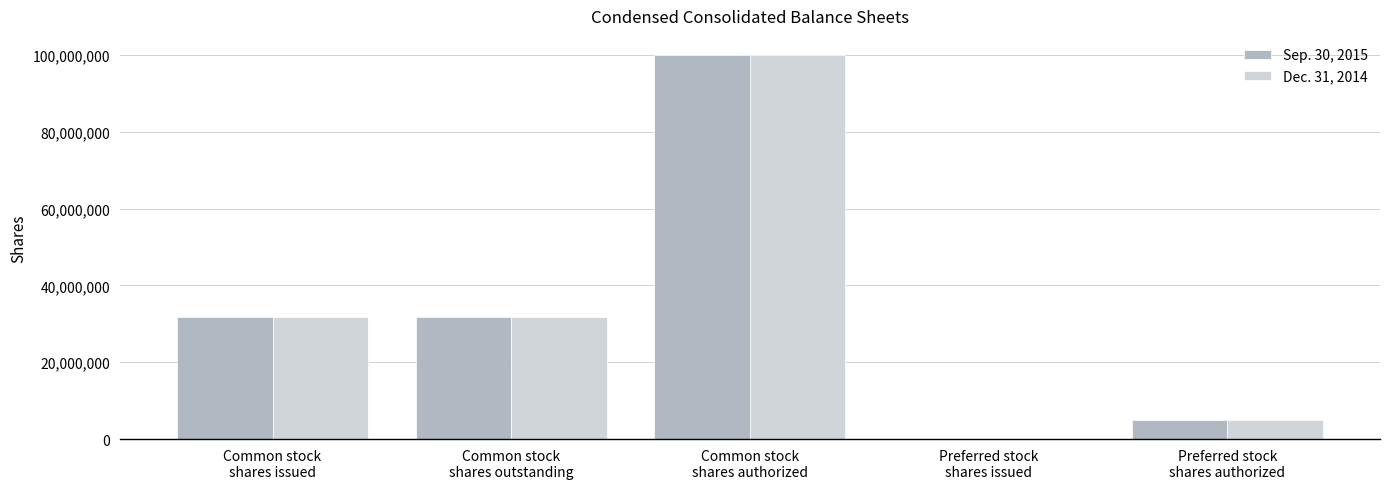

How many values in Sep. 30, 2015 are above zero?

4